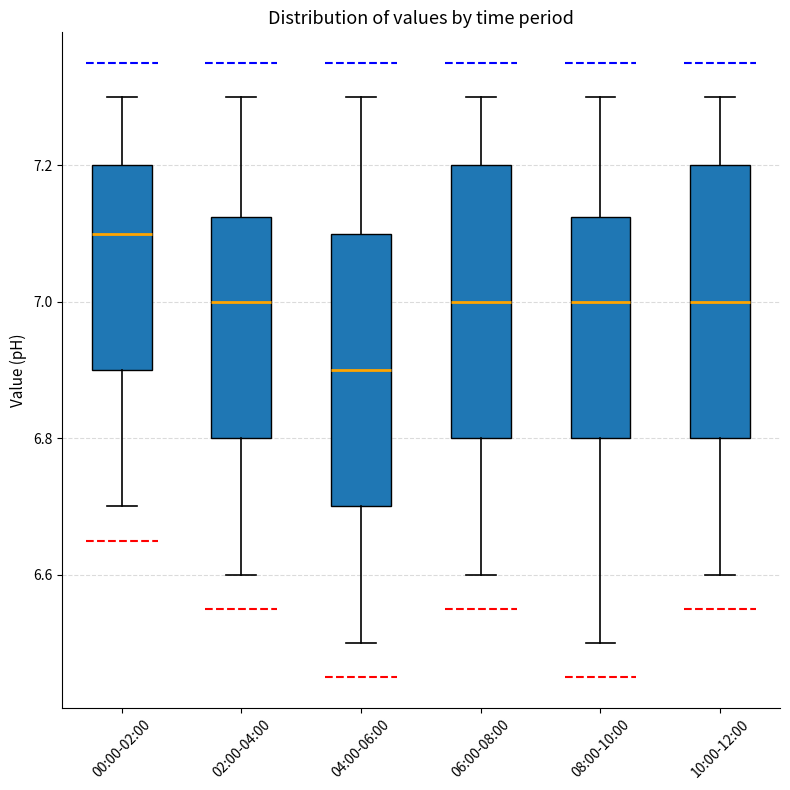

Reading left to right, transcribe this box plot: for each box, give where its median line is, the range the box spans, and where its two whiskers end, as read against the y-axis. The values are not printed on the chart, so give them approximately, as read against the axis.

00:00-02:00: median 7.10, box 6.90 to 7.20, whiskers 6.70 to 7.30
02:00-04:00: median 7.00, box 6.80 to 7.12, whiskers 6.60 to 7.30
04:00-06:00: median 6.90, box 6.70 to 7.10, whiskers 6.50 to 7.30
06:00-08:00: median 7.00, box 6.80 to 7.20, whiskers 6.60 to 7.30
08:00-10:00: median 7.00, box 6.80 to 7.12, whiskers 6.50 to 7.30
10:00-12:00: median 7.00, box 6.80 to 7.20, whiskers 6.60 to 7.30